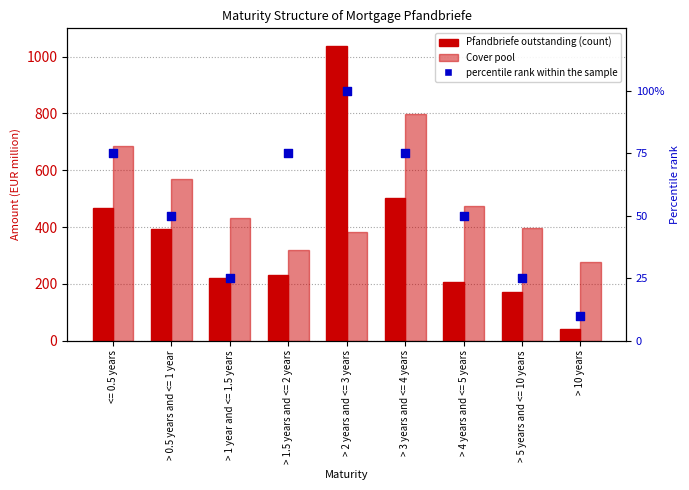

Which series has the largest Y range (max minus min)?

Mortgage Pfandbriefe outstanding